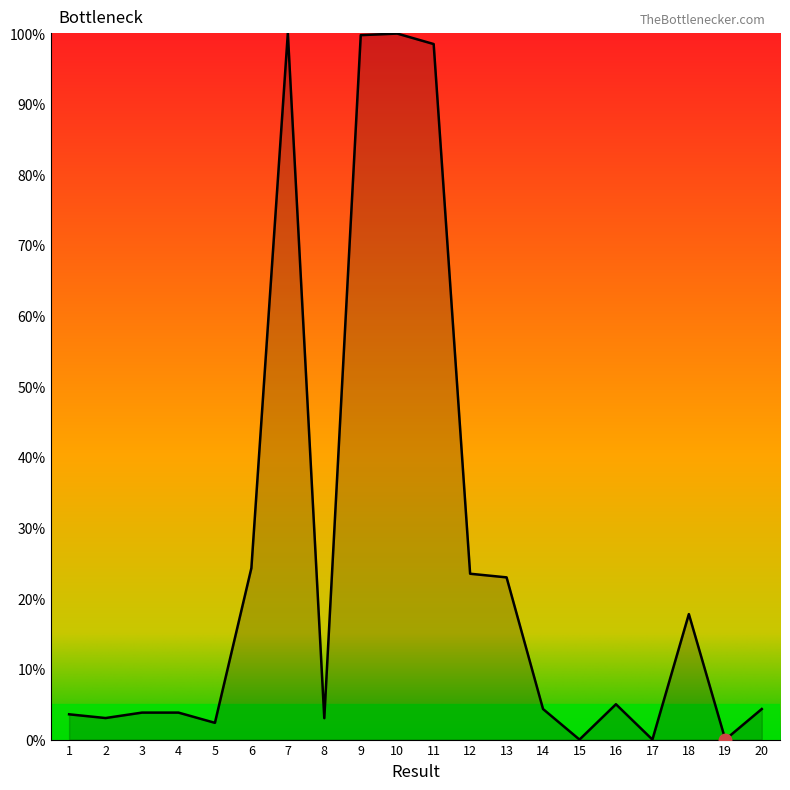

What is the difference between the values at 7 and 4?

96.2